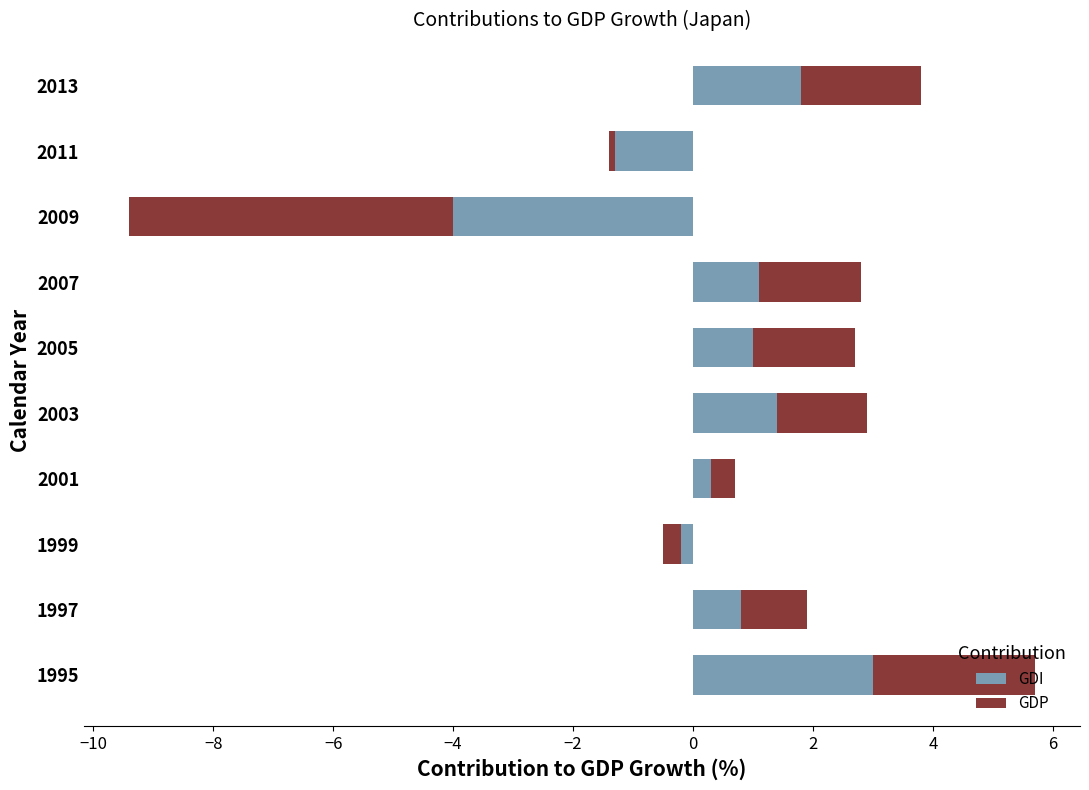

True or false: GDI has a value of 0.7 at 1995.

False